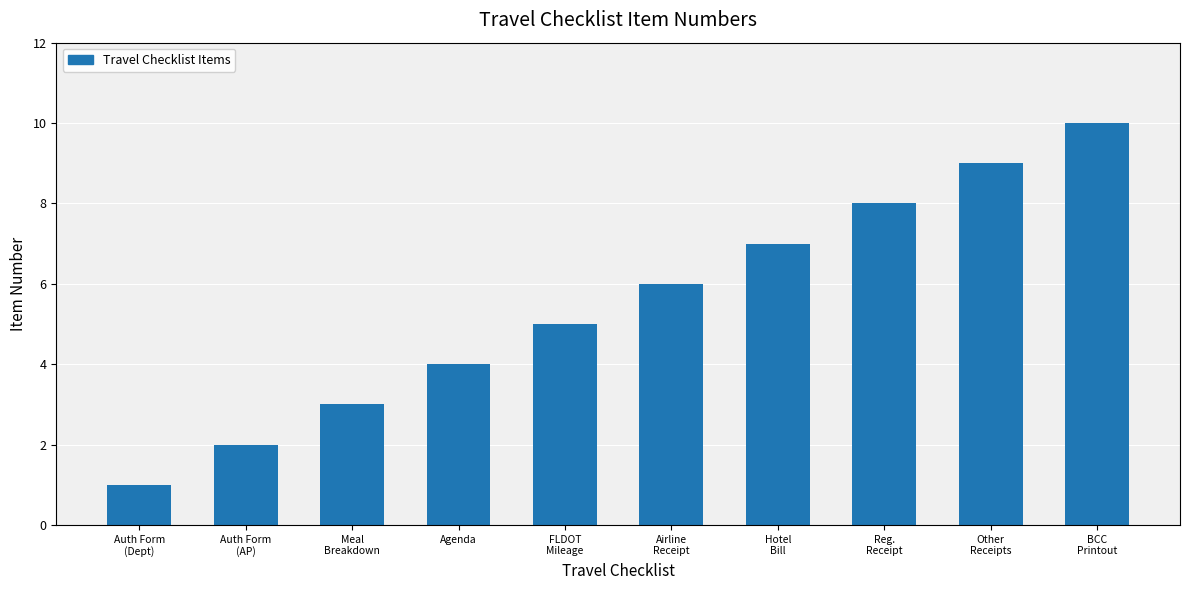

Reading right to left, extract all data points from this chart.

BCC
Printout=10	Other
Receipts=9	Reg.
Receipt=8	Hotel
Bill=7	Airline
Receipt=6	FLDOT
Mileage=5	Agenda=4	Meal
Breakdown=3	Auth Form
(AP)=2	Auth Form
(Dept)=1